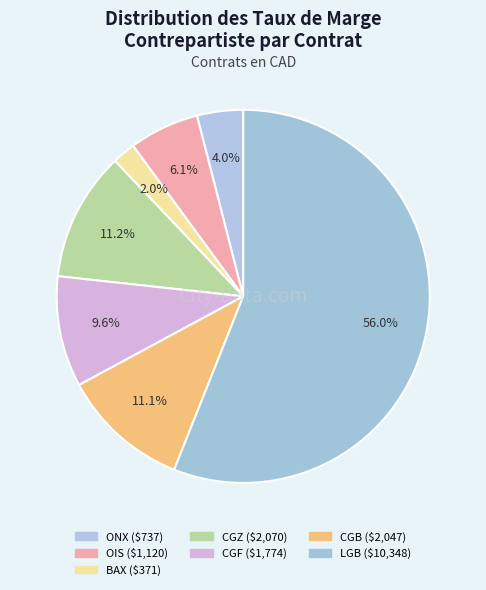

What is the total percentage of LGB and BAX?

58.0%